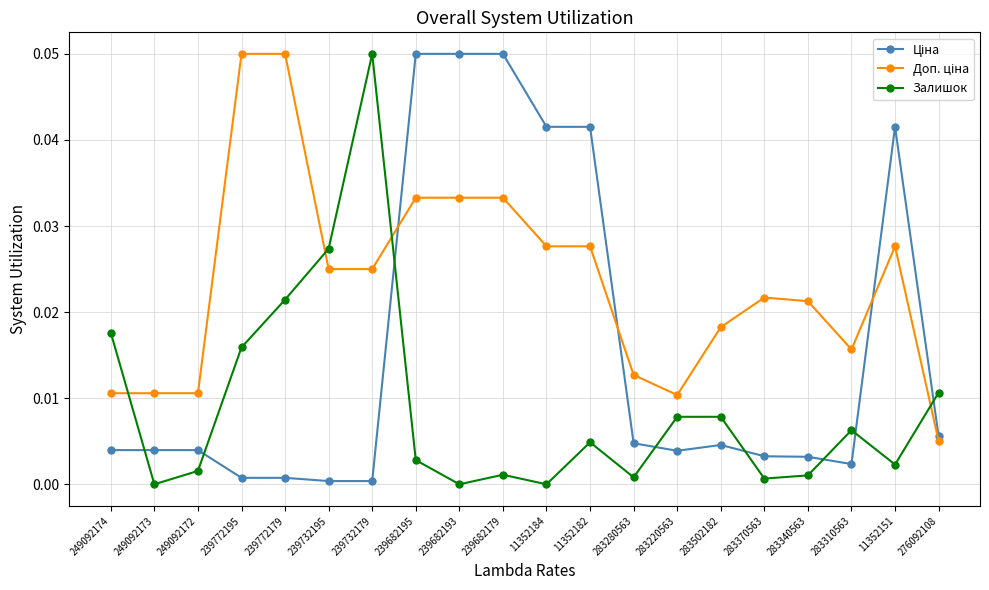

Where is the first local maximum for Залишок?

239732179